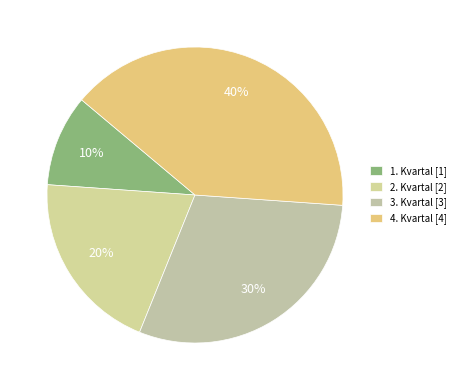

To the nearest percent, what is the difference between the 2. Kvartal and 3. Kvartal slice percentages?

10%